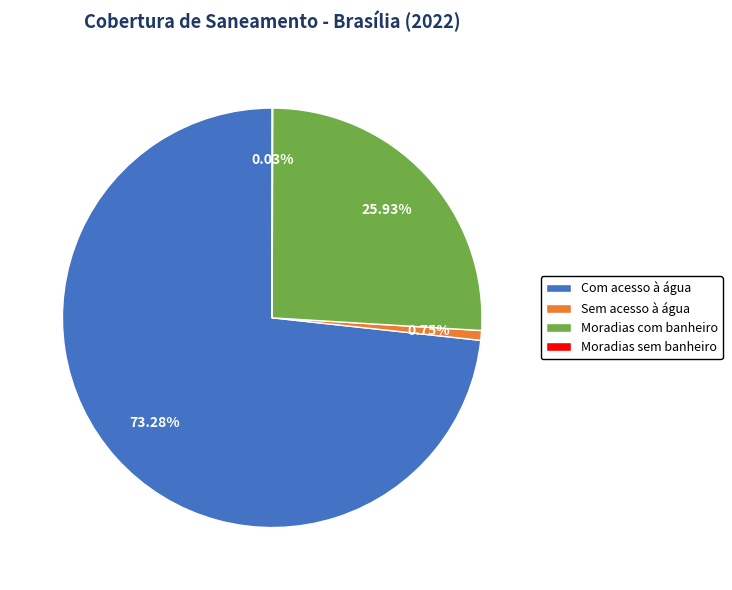

Does any single category account for the majority?

Yes